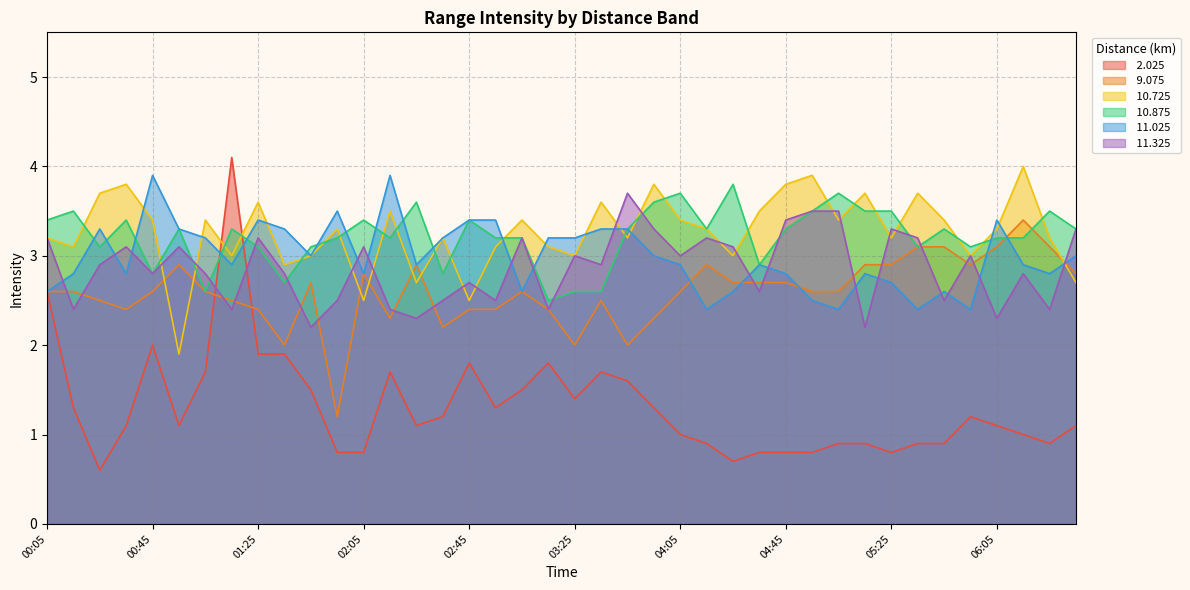

At which category is the sum across all series the highest?

01:15